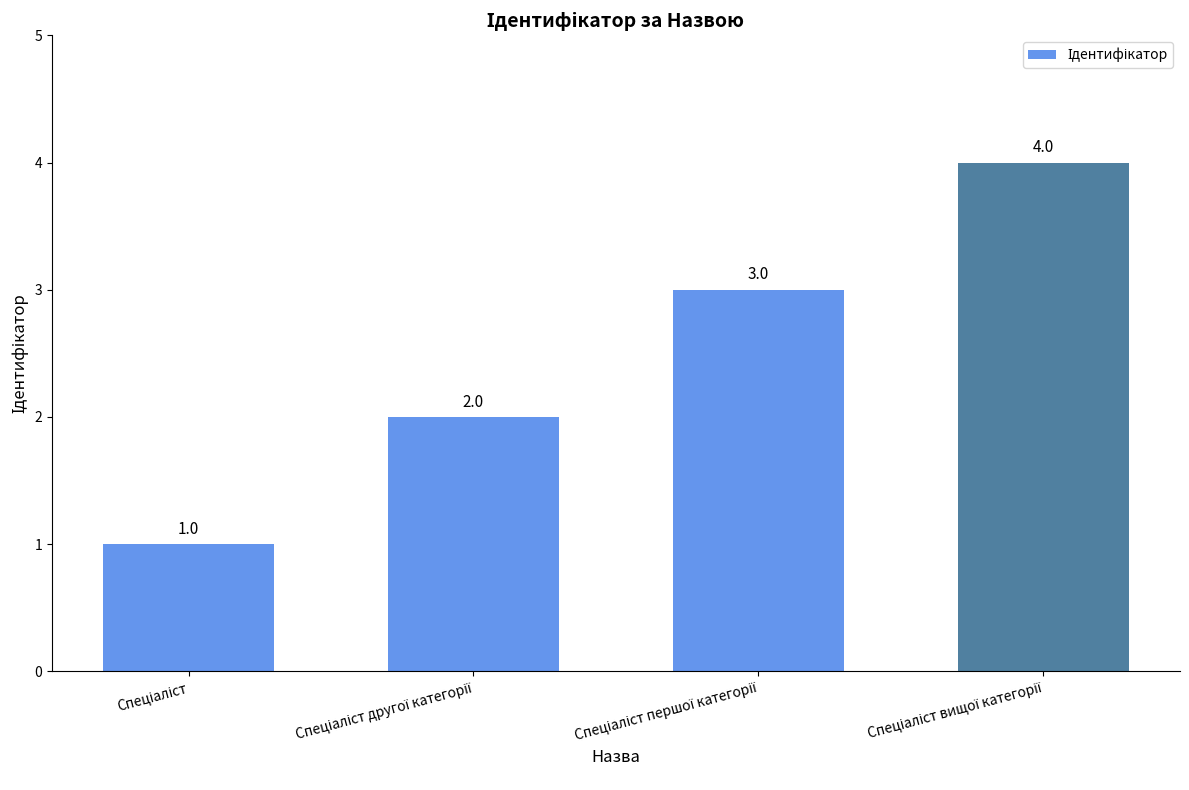

What is the value of the 3rd bar from the left?

3